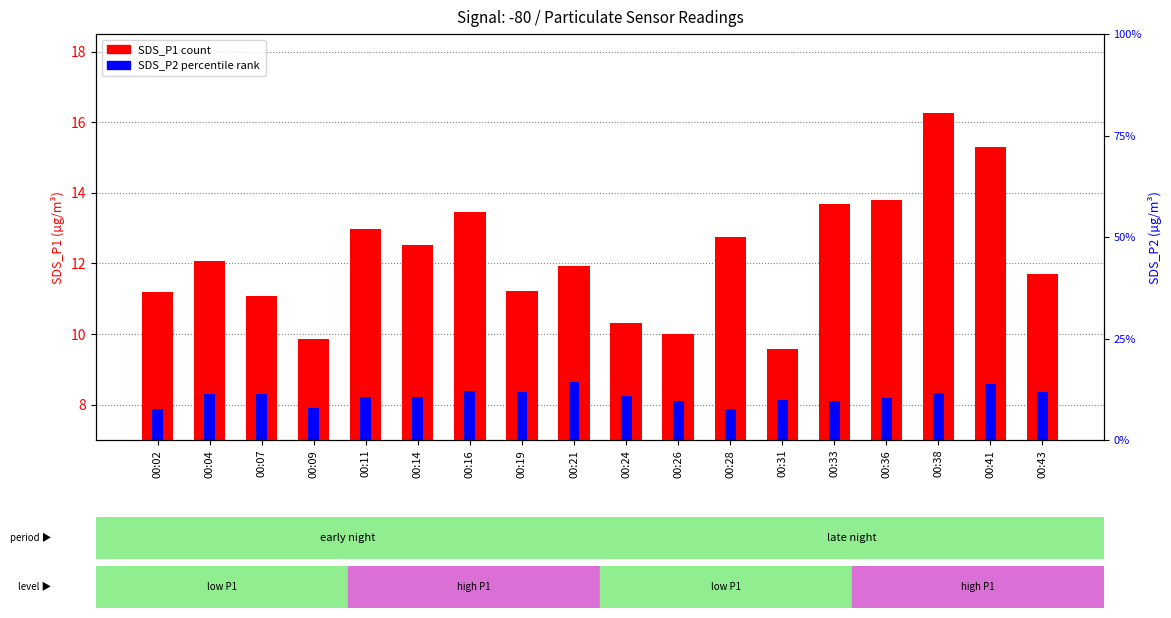

List the series in order of their overall mean, highest first.

SDS_P1, SDS_P2